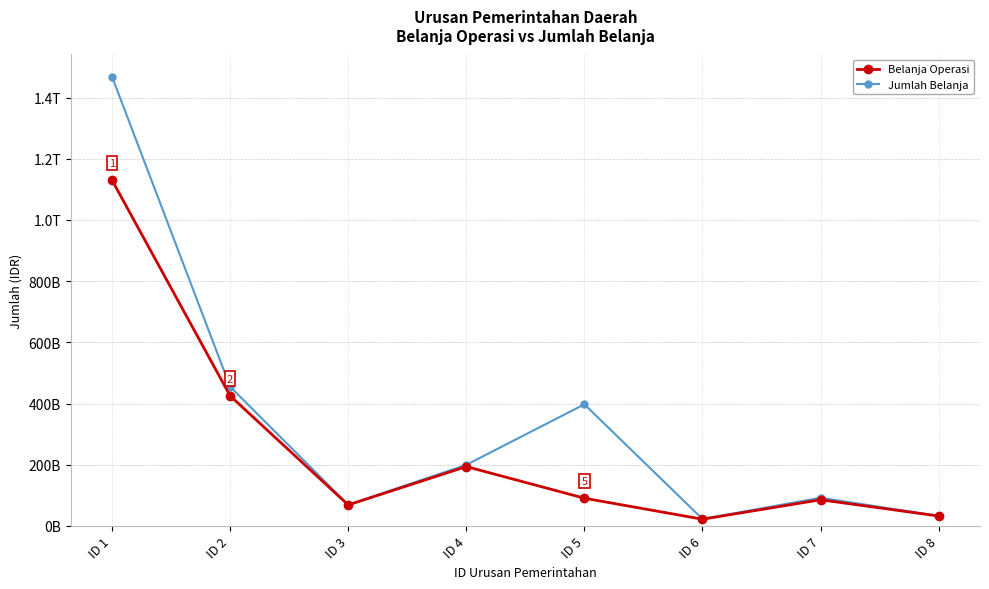

What is the difference between the highest and lowest values at ID 1?

338.0